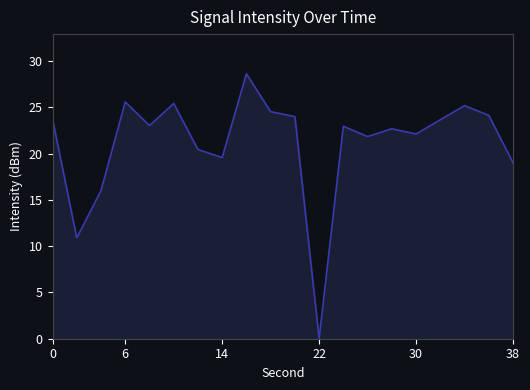

What is the difference between the maximum and minimum values?

28.6